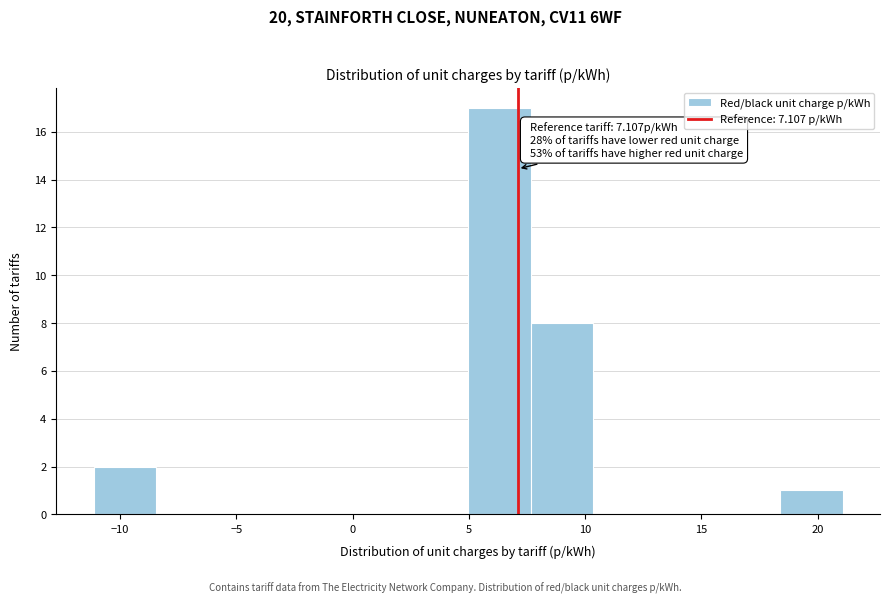

Which range on the x-axis has the tallest bar?

5.0 to 7.5